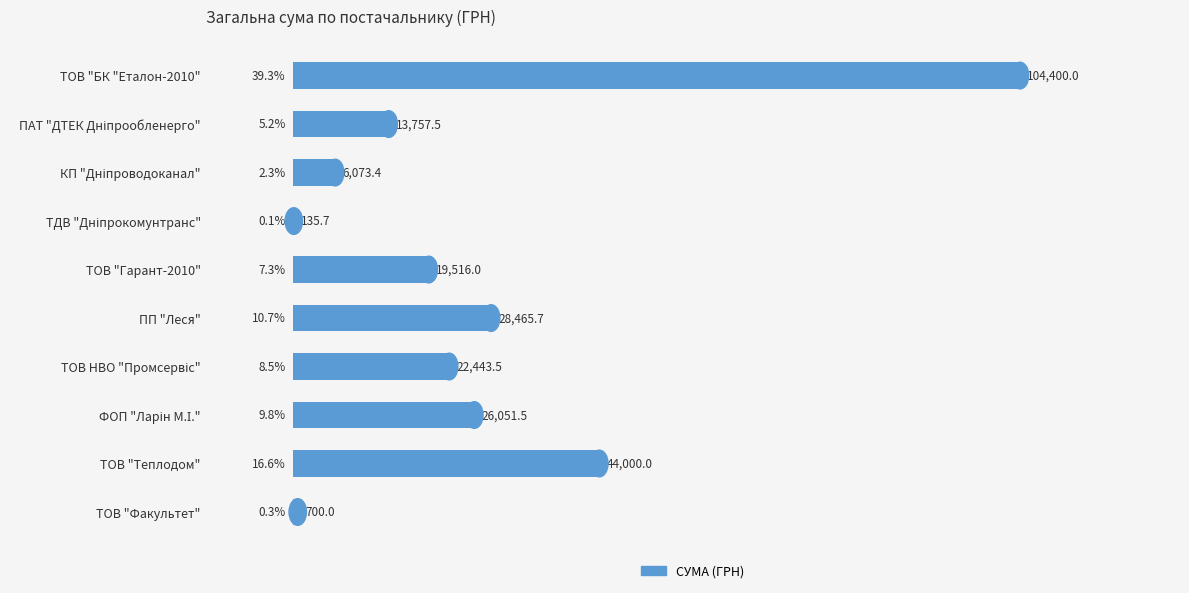

What is the sum of the values at ТОВ "Факультет" and ТОВ "БК "Еталон-2010"?

105100.0